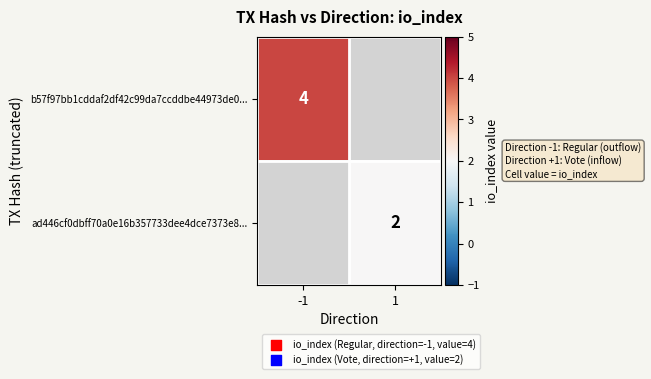

The b57f97bb1cddaf2df42c99da7ccddbe44973de0... series shows 2 at -1. True or false?

False